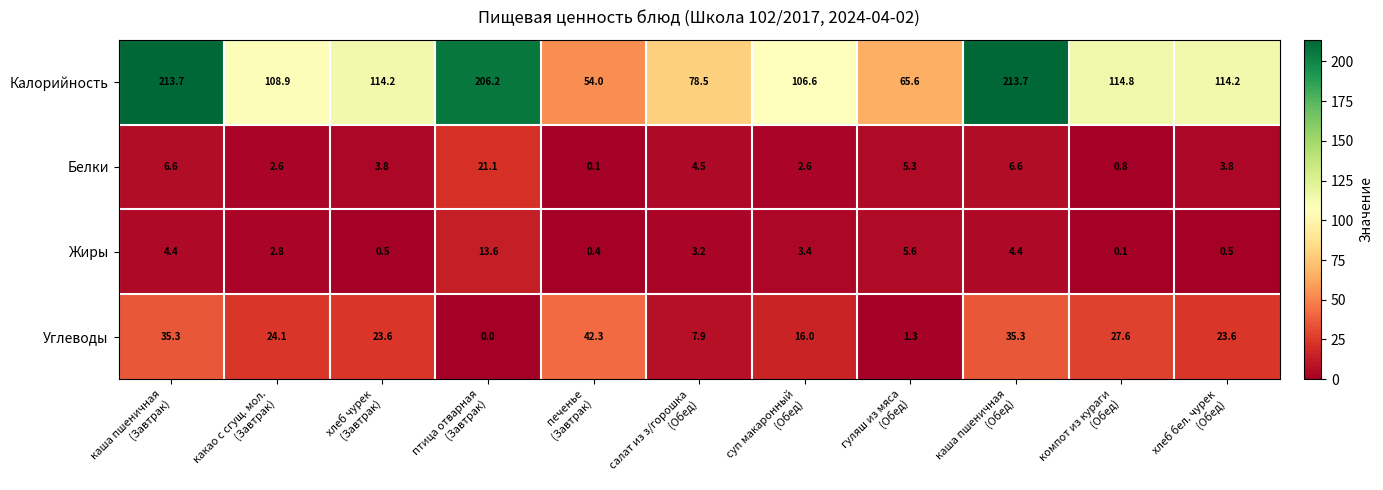

How many values in the Калорийность series are below 114?

5